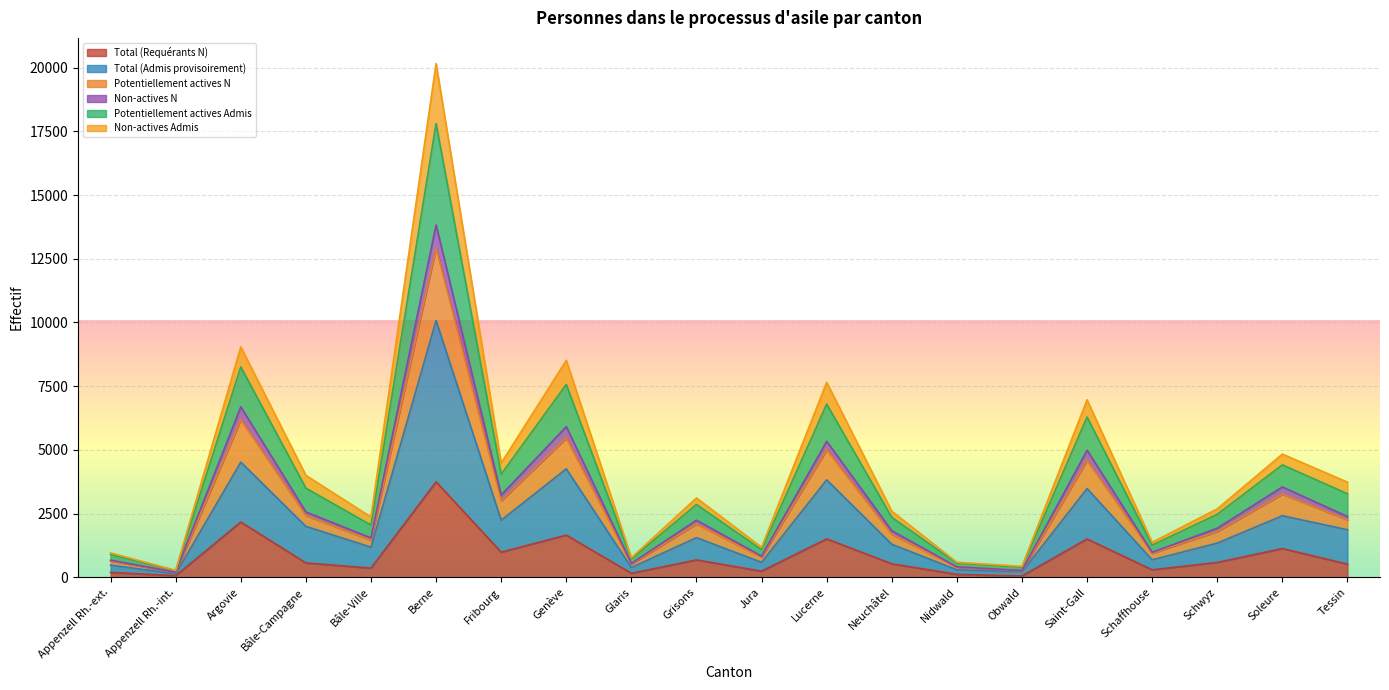

Which category has the highest value in the Total (Requérants N) series?

Berne